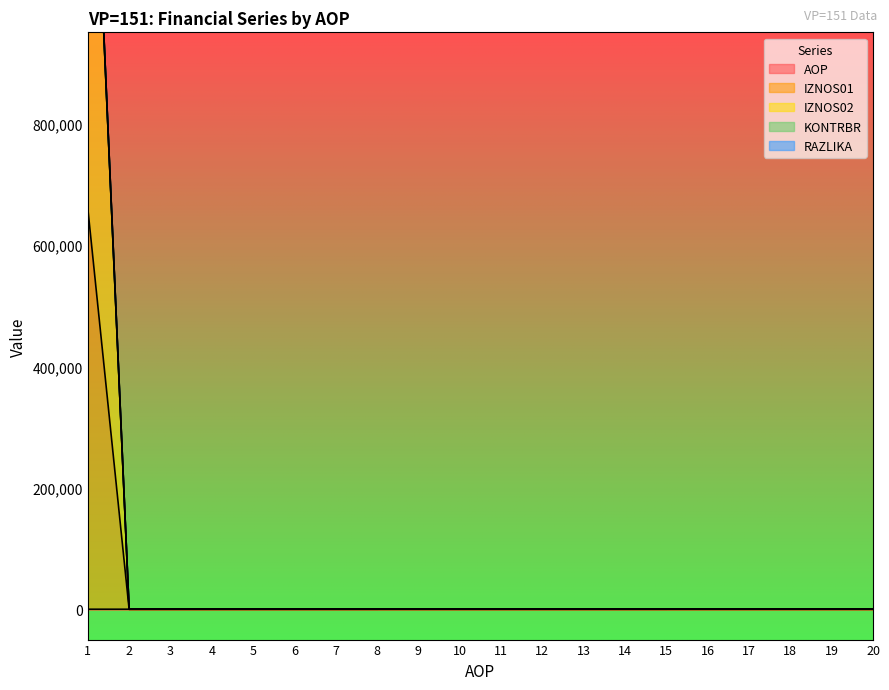

Reading left to right, transcribe all the data shown in this chart.

AOP: 1=1.0	2=2.0	3=3.0	4=4.0	5=5.0	6=6.0	7=7.0	8=8.0	9=9.0	10=10.0	11=11.0	12=12.0	13=13.0	14=14.0	15=15.0	16=16.0	17=17.0	18=18.0	19=19.0	20=20.0
IZNOS01: 1=1548482.8	2=2.0	3=3.0	4=4.0	5=5.0	6=6.0	7=7.0	8=8.0	9=9.0	10=10.0	11=11.0	12=12.0	13=13.0	14=14.0	15=15.0	16=16.0	17=17.0	18=18.0	19=19.0	20=20.0
IZNOS02: 1=1548482.6	2=2.0	3=3.0	4=4.0	5=5.0	6=6.0	7=7.0	8=8.0	9=9.0	10=10.0	11=11.0	12=12.0	13=13.0	14=14.0	15=15.0	16=16.0	17=17.0	18=18.0	19=19.0	20=20.0
KONTRBR: 1=1546050.8	2=2.0	3=3.0	4=4.0	5=5.0	6=6.0	7=7.0	8=8.0	9=9.0	10=10.0	11=11.0	12=12.0	13=13.0	14=14.0	15=15.0	16=16.0	17=17.0	18=18.0	19=19.0	20=20.0
RAZLIKA: 1=660359.8	2=2.0	3=3.0	4=4.0	5=5.0	6=6.0	7=7.0	8=8.0	9=9.0	10=10.0	11=11.0	12=12.0	13=13.0	14=14.0	15=15.0	16=16.0	17=17.0	18=18.0	19=19.0	20=20.0